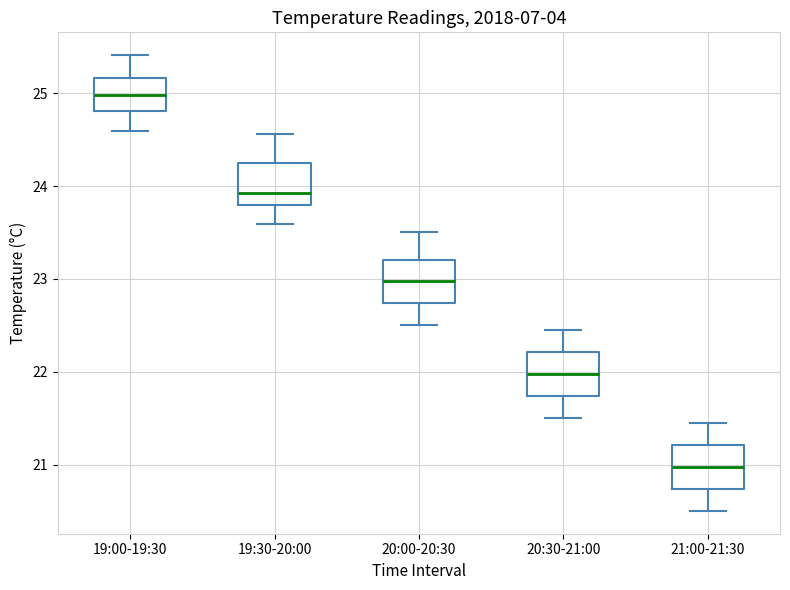

Which box's median line is the highest?

19:00-19:30